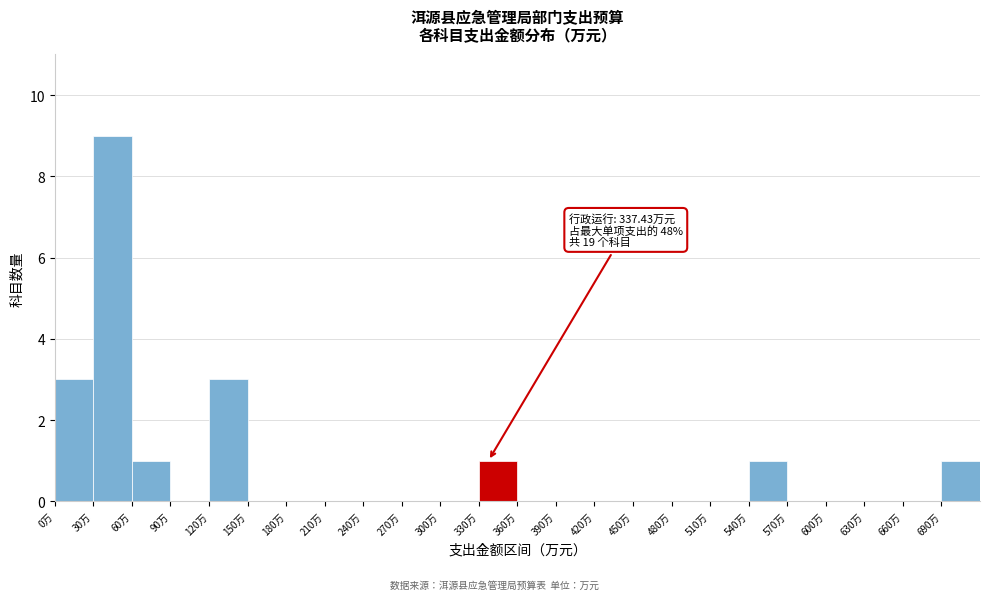

Over which range of the x-axis is the bar tallest?

30 to 60